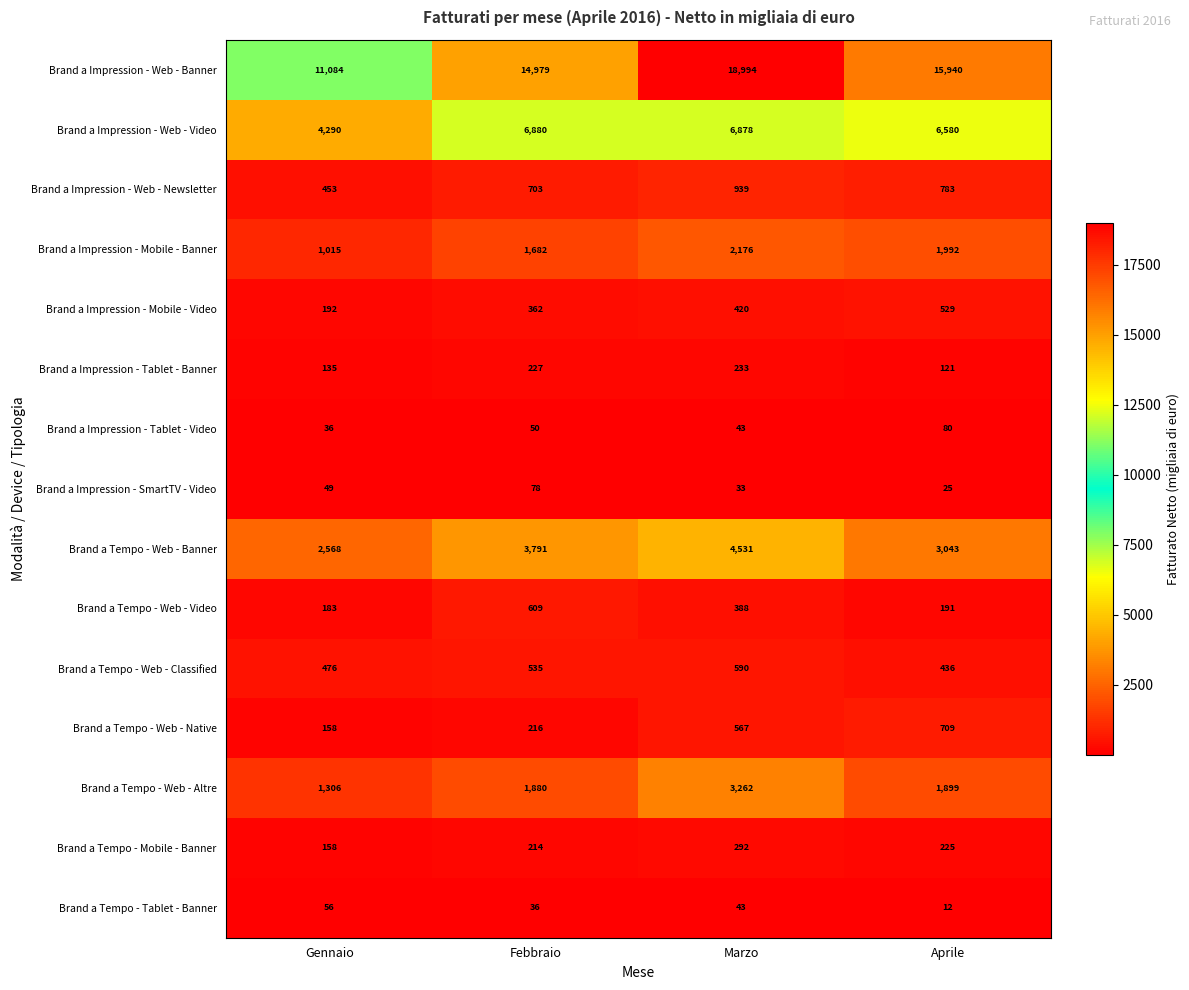

True or false: Brand a Tempo - Mobile - Banner has a value of 214 at Febbraio.

True